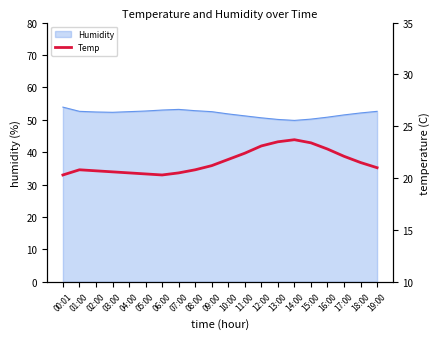

What is the approximate value at 14:00?

23.7